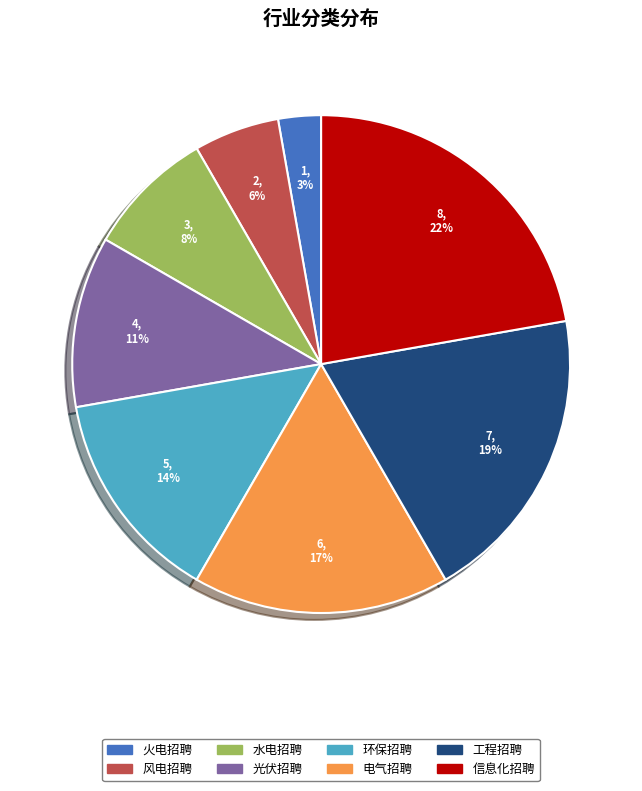

What percentage is the 风电招聘 slice, to the nearest percent?

6%